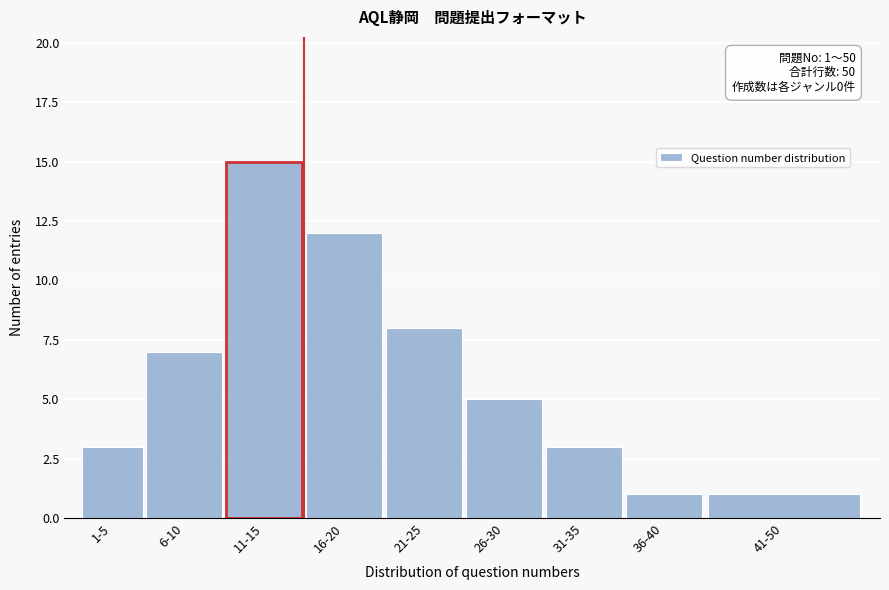

Reading right to left, what are all the values shown in this chart?

1	1	3	5	8	12	15	7	3